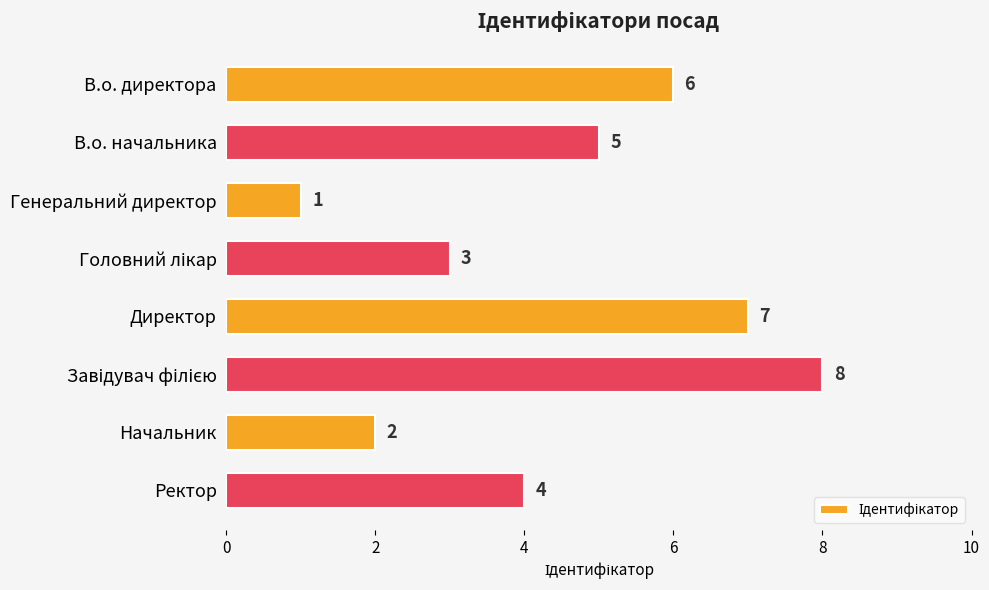

The value at Директор is 11. True or false?

False